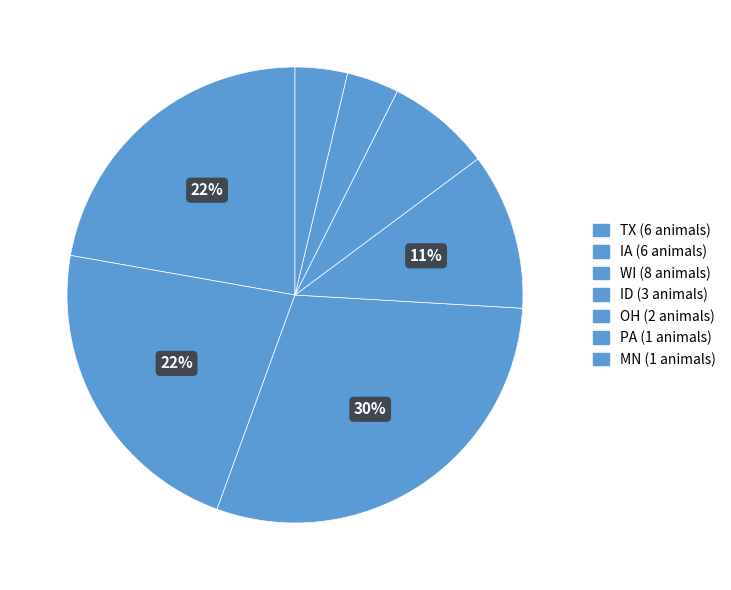

Does MN represent more than half of the total?

No